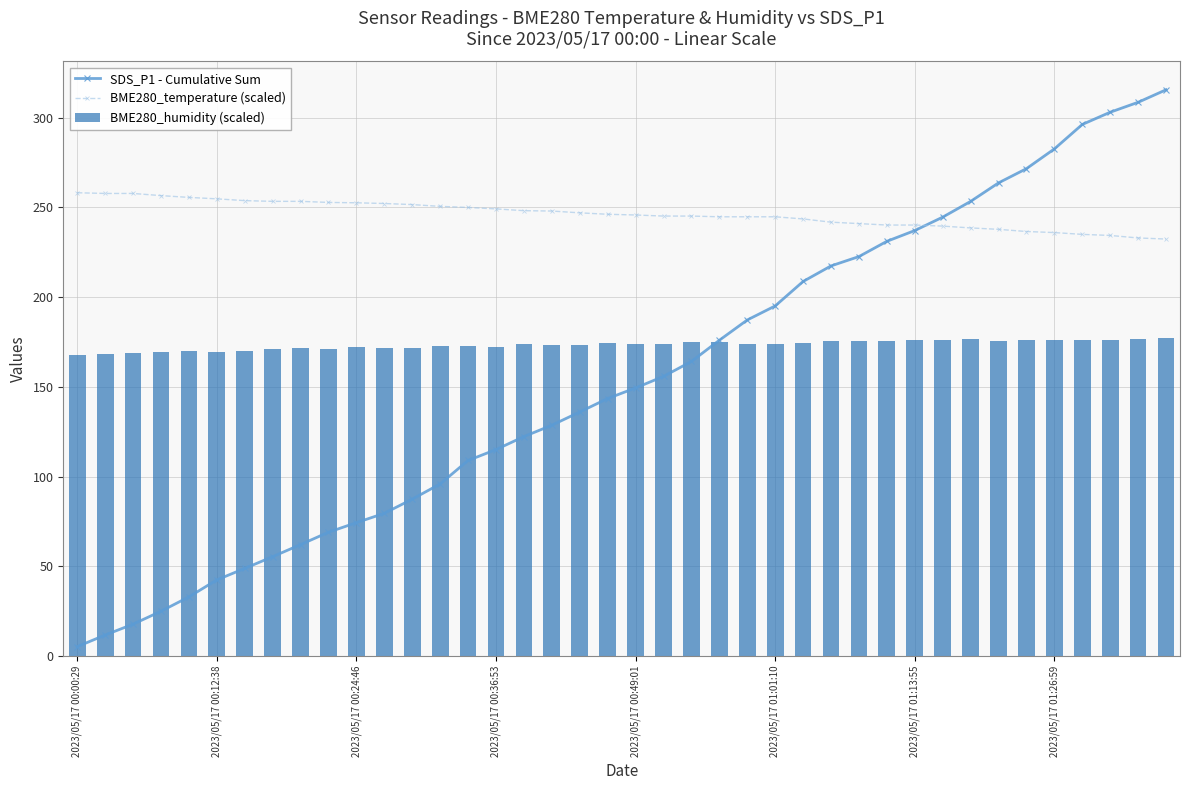

What is the sum of all BME280_temperature (scaled) values?

9850.6